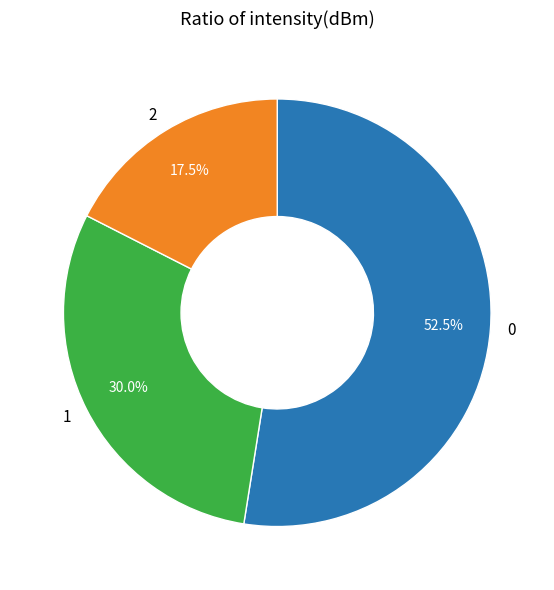

Is there a majority slice in this chart?

Yes